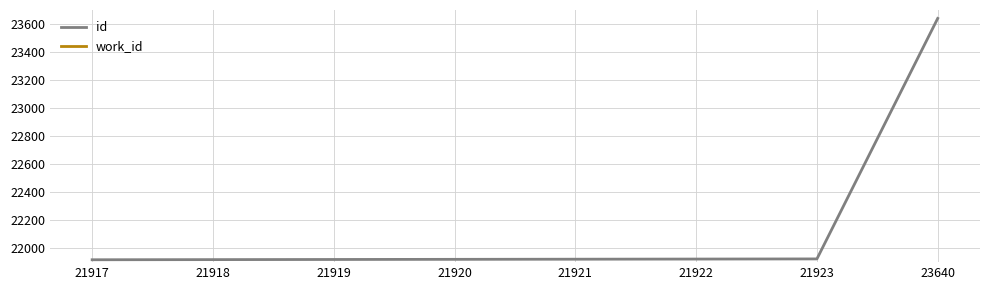

At which category does the chart reach its peak across all series?

23640